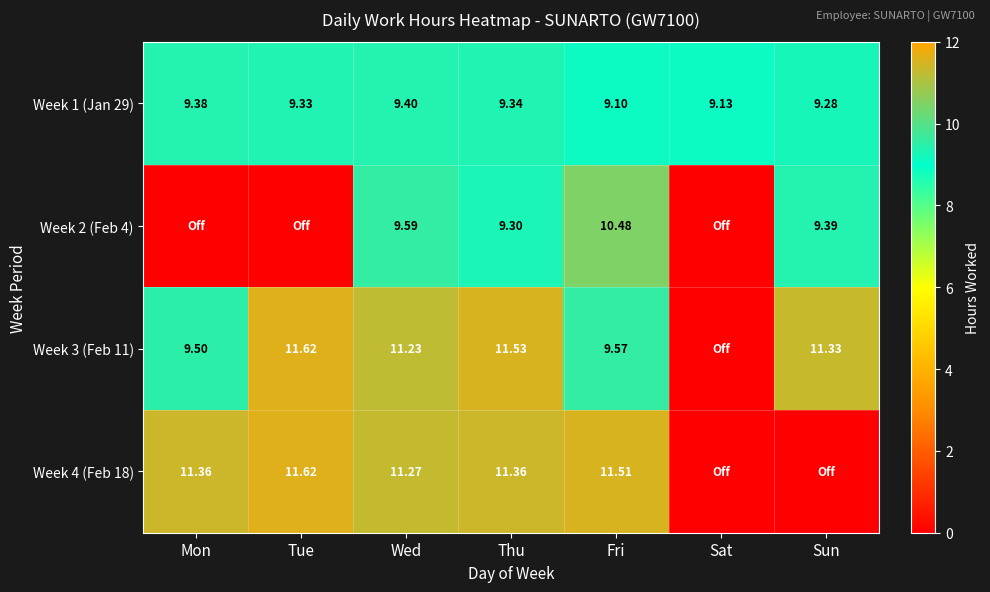

Count the Week 1 (Jan 29) values in the range 9 to 10.

7